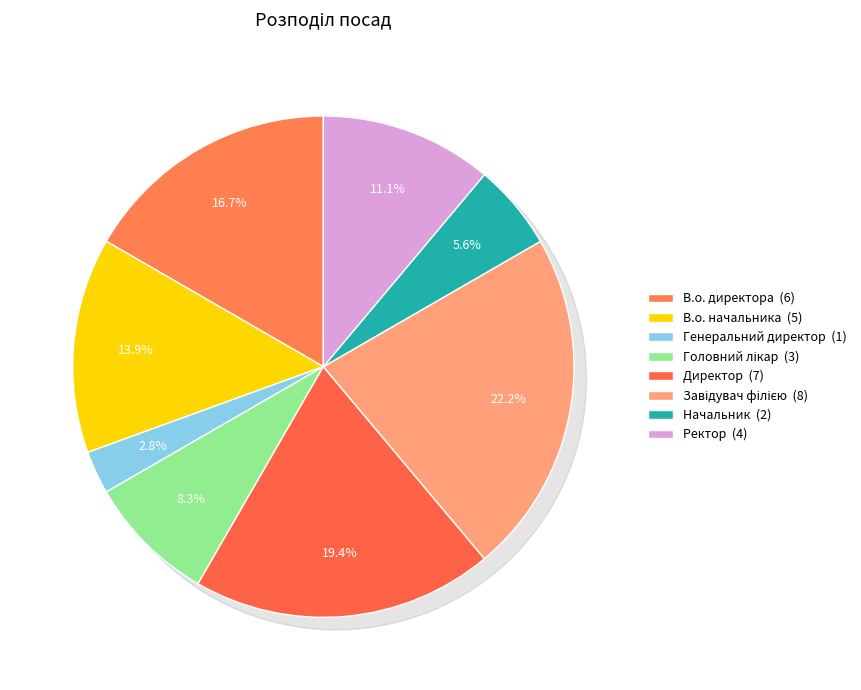

To the nearest percent, what percentage of the pie is Начальник?

6%